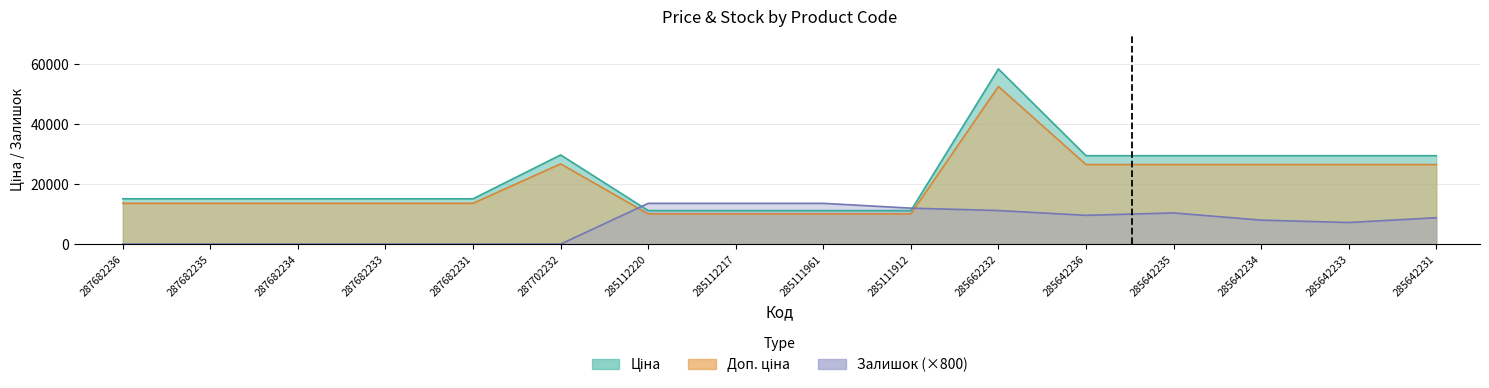

Between 285642233 and 287682234, which is larger?

285642233